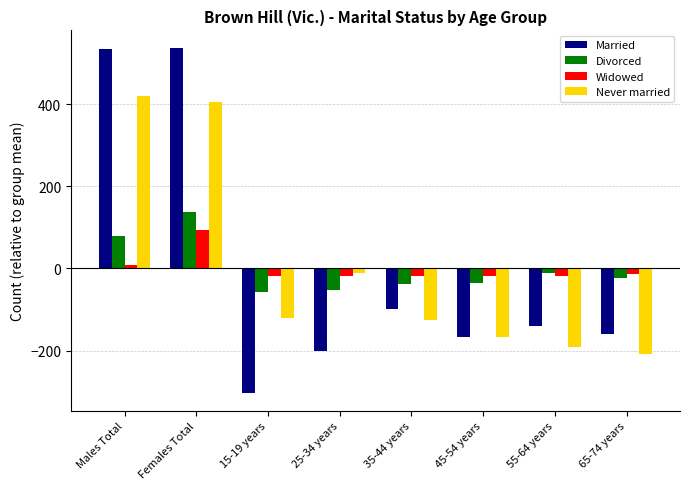

The value of Never married at 55-64 years is -190.0. True or false?

True